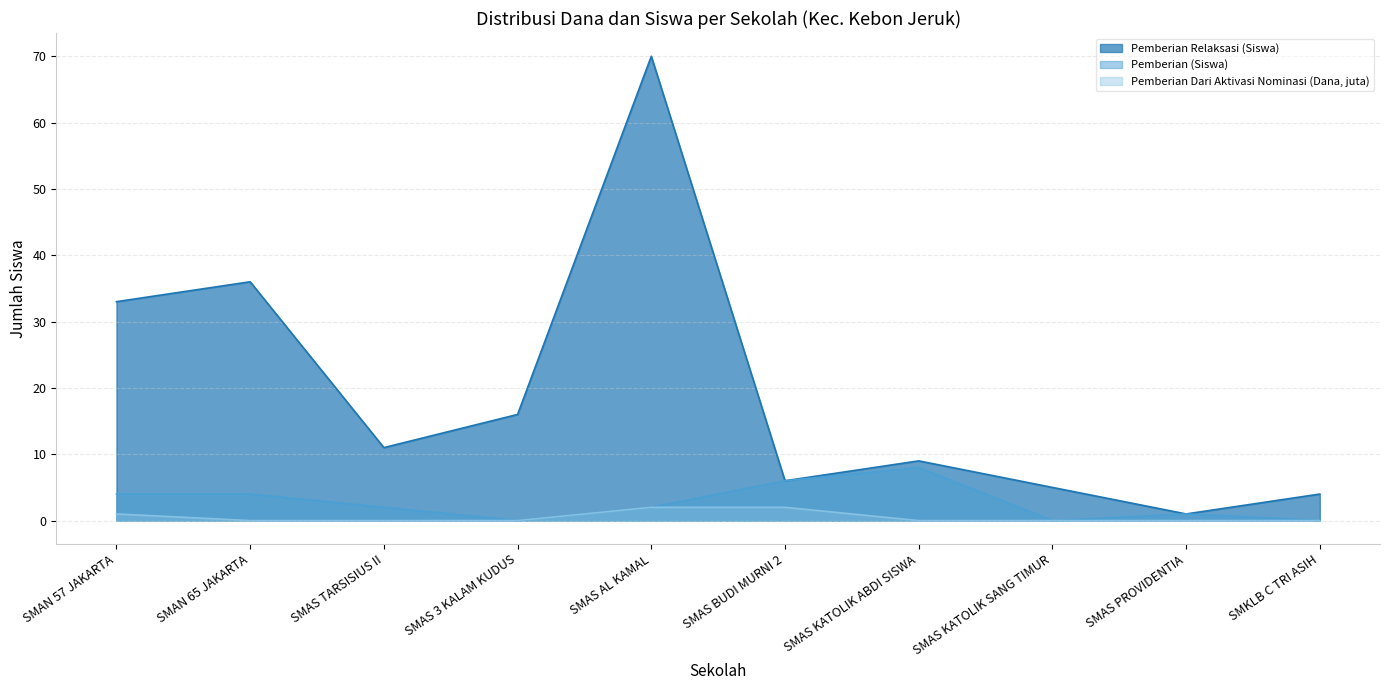

How many data points in Pemberian Relaksasi (Siswa) are above 11?

4